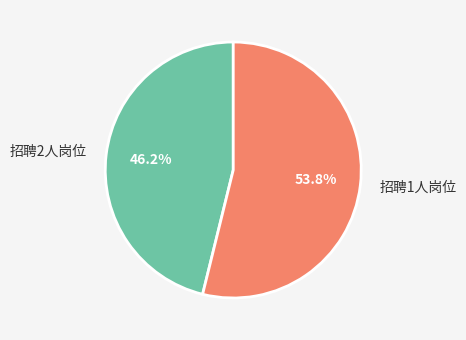

How many segments does this pie chart have?

2